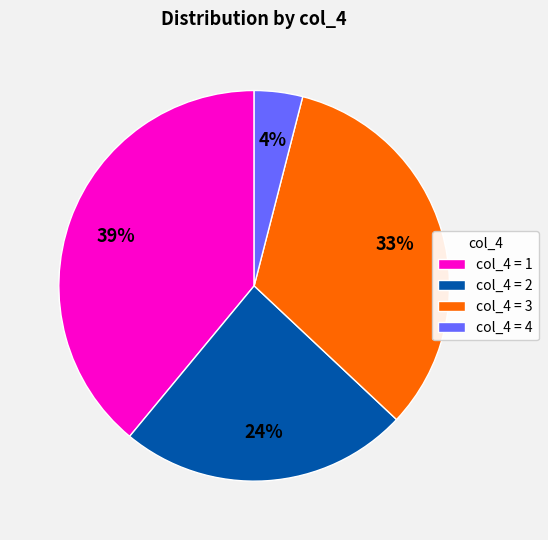

The col_4 = 1 slice represents 39% of the pie. True or false?

True